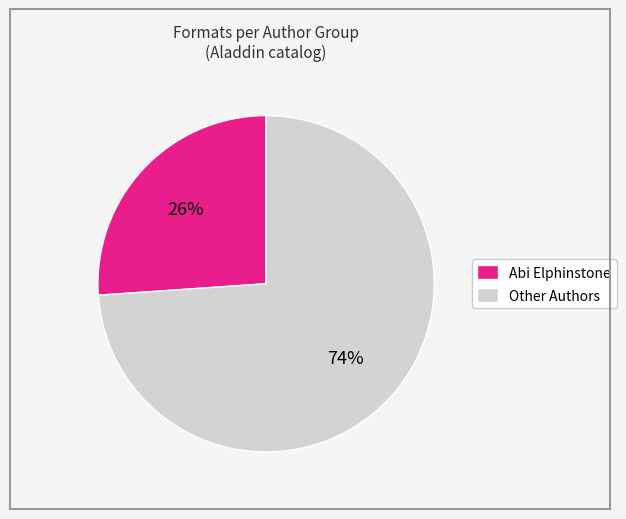

Is it true that Abi Elphinstone is 26% of the pie?

True